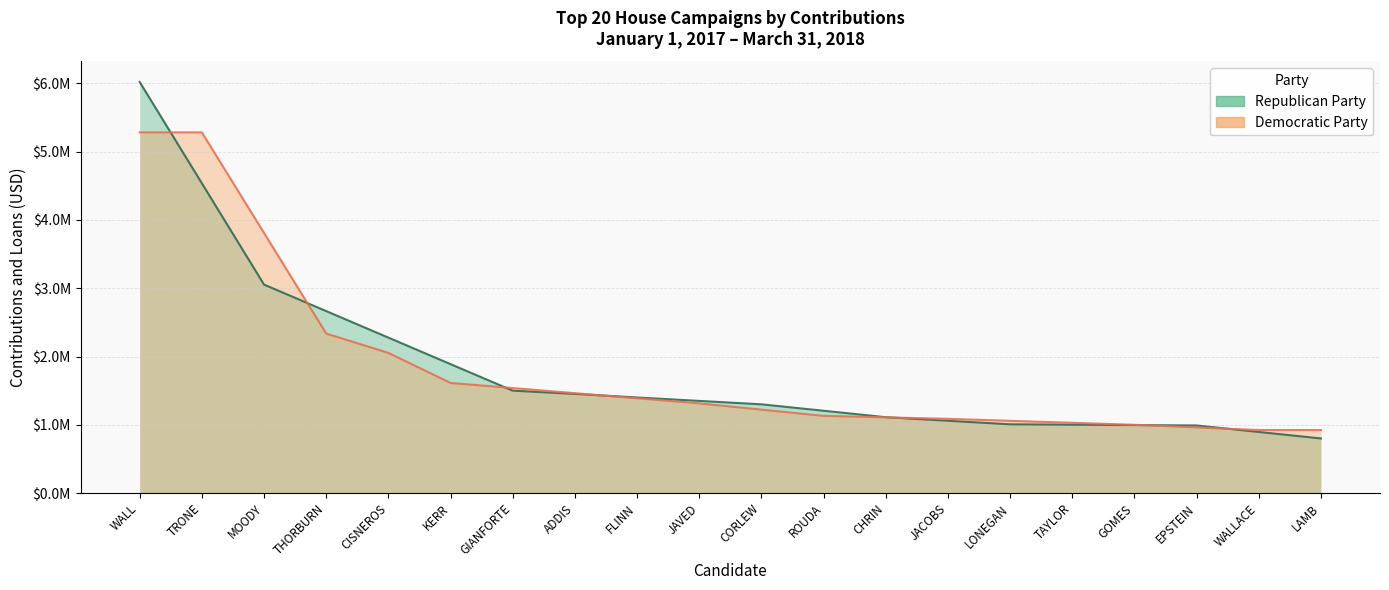

True or false: the data shows 6019732.5 at WALL.

True